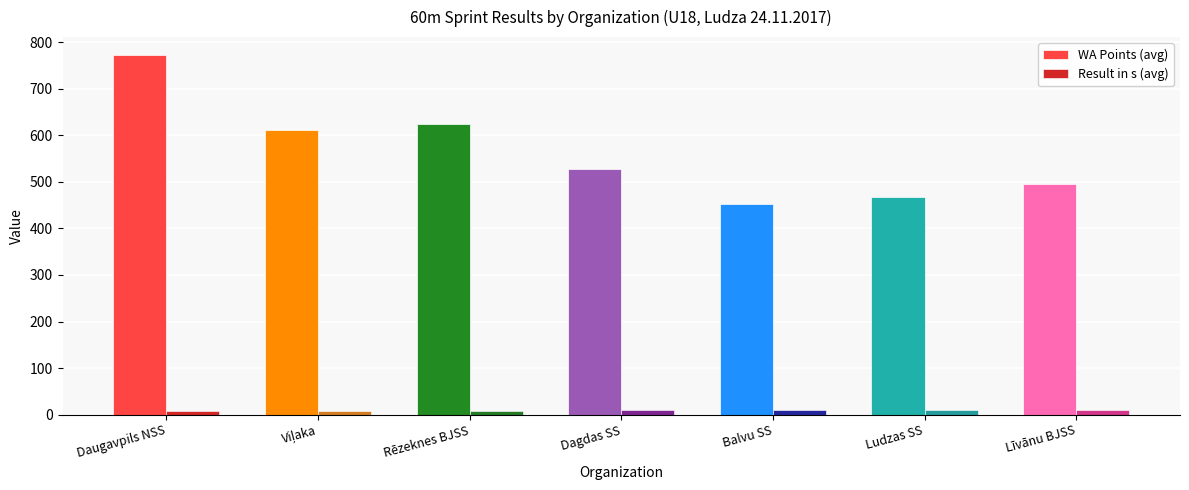

List the series in order of their overall mean, highest first.

WA Points (avg), Result in s (avg)